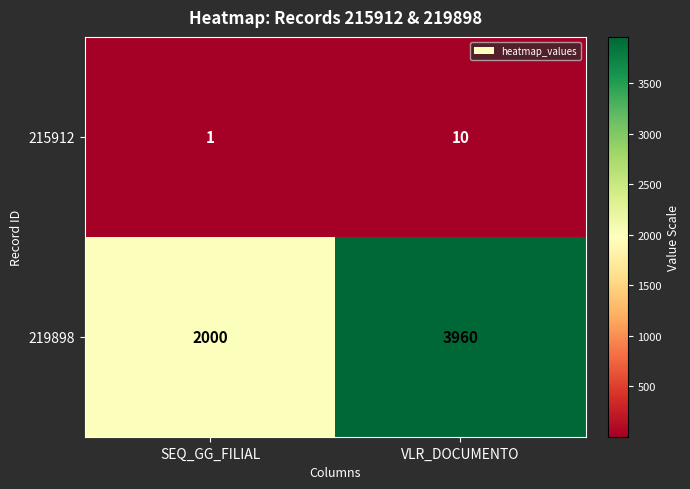

At which category does the chart reach its peak across all series?

VLR_DOCUMENTO